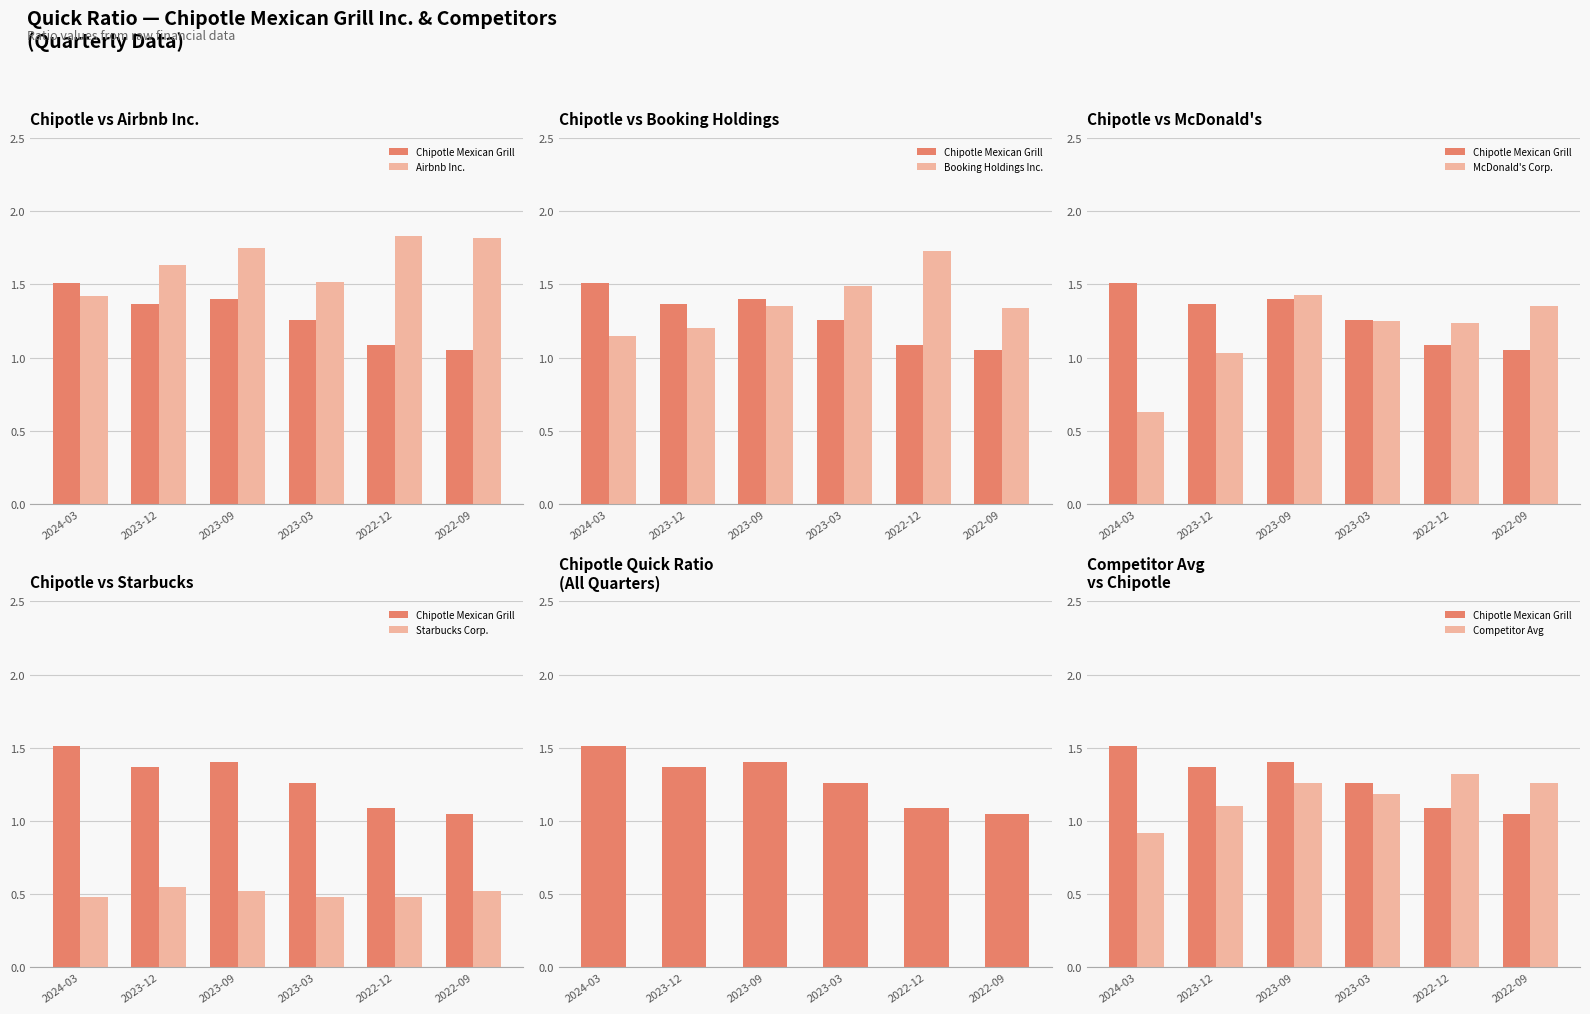

What is the spread (max minus min) of values at 2023-03?

1.0